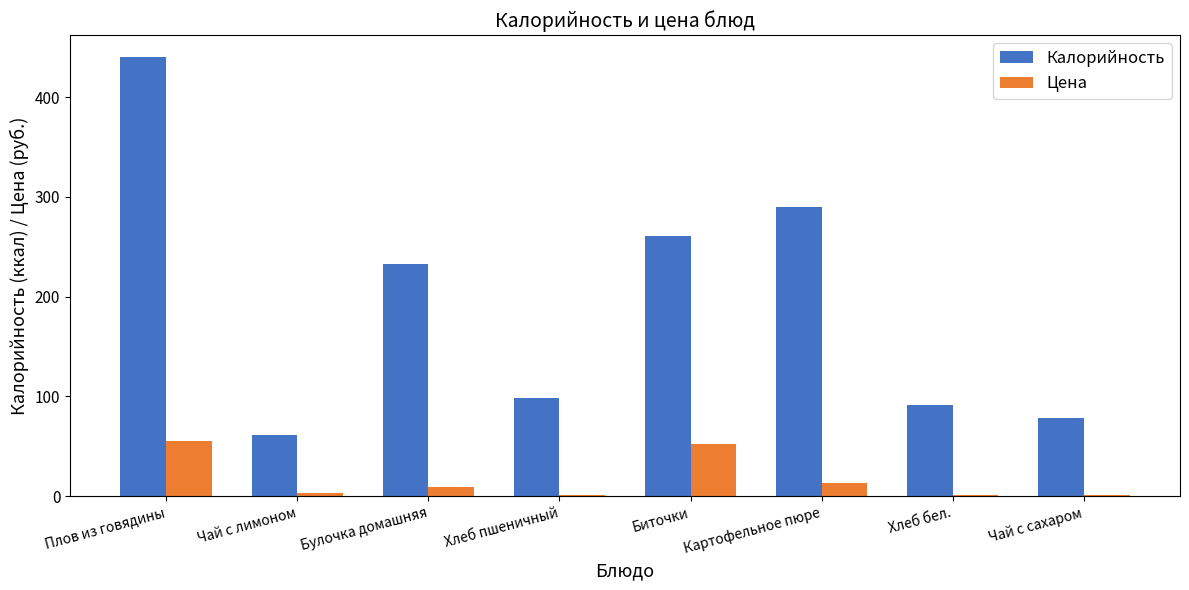

Does the chart contain stacked bars?

No